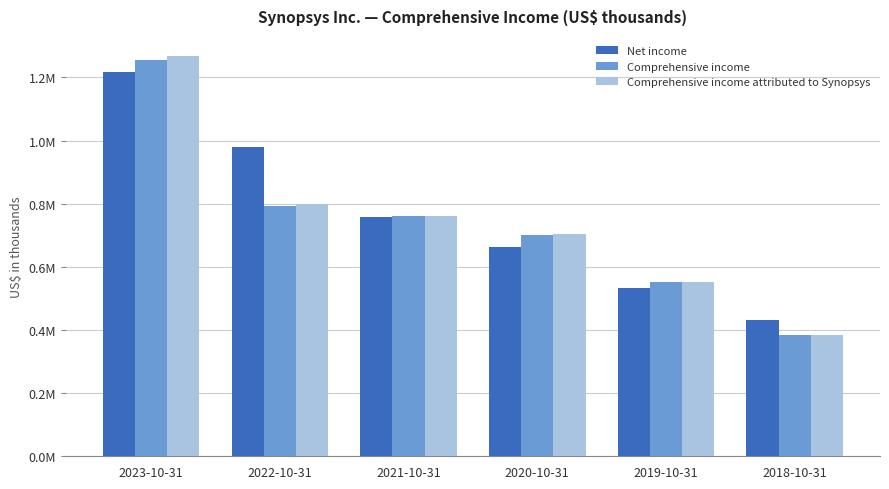

What is the label of the 4th bar from the left?

2020-10-31